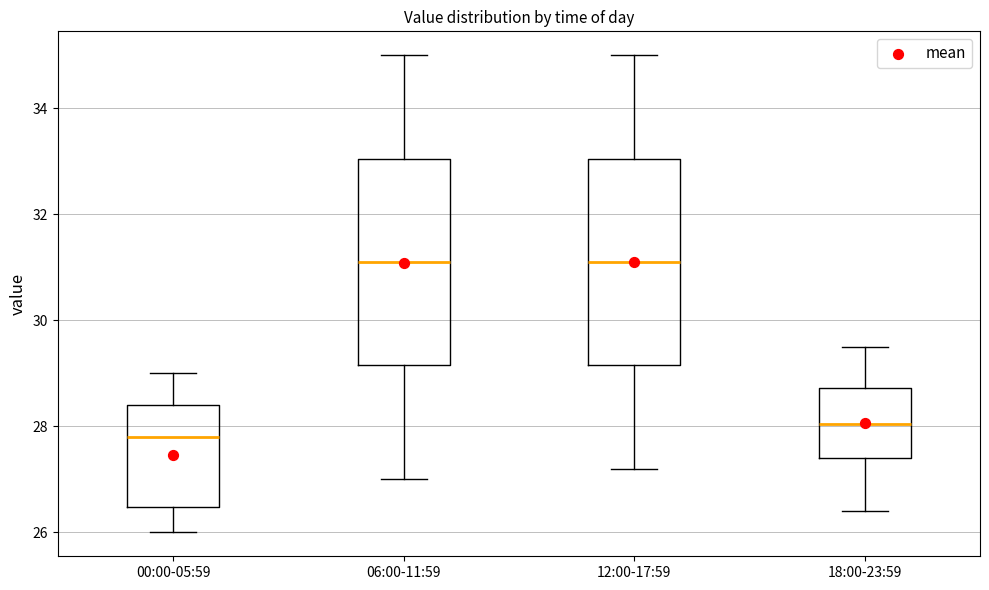

Reading left to right, transcribe this box plot: for each box, give where its median line is, the range the box spans, and where its two whiskers end, as read against the y-axis. The values are not printed on the chart, so give them approximately, as read against the axis.

00:00-05:59: median 27.8, box 26.4 to 28.4, whiskers 26.0 to 29.0
06:00-11:59: median 31.2, box 29.2 to 33.0, whiskers 27.0 to 35.0
12:00-17:59: median 31.2, box 29.2 to 33.0, whiskers 27.2 to 35.0
18:00-23:59: median 28.0, box 27.4 to 28.8, whiskers 26.4 to 29.6